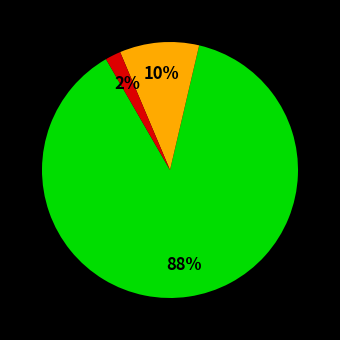

Count the number of slices in the pie.

3